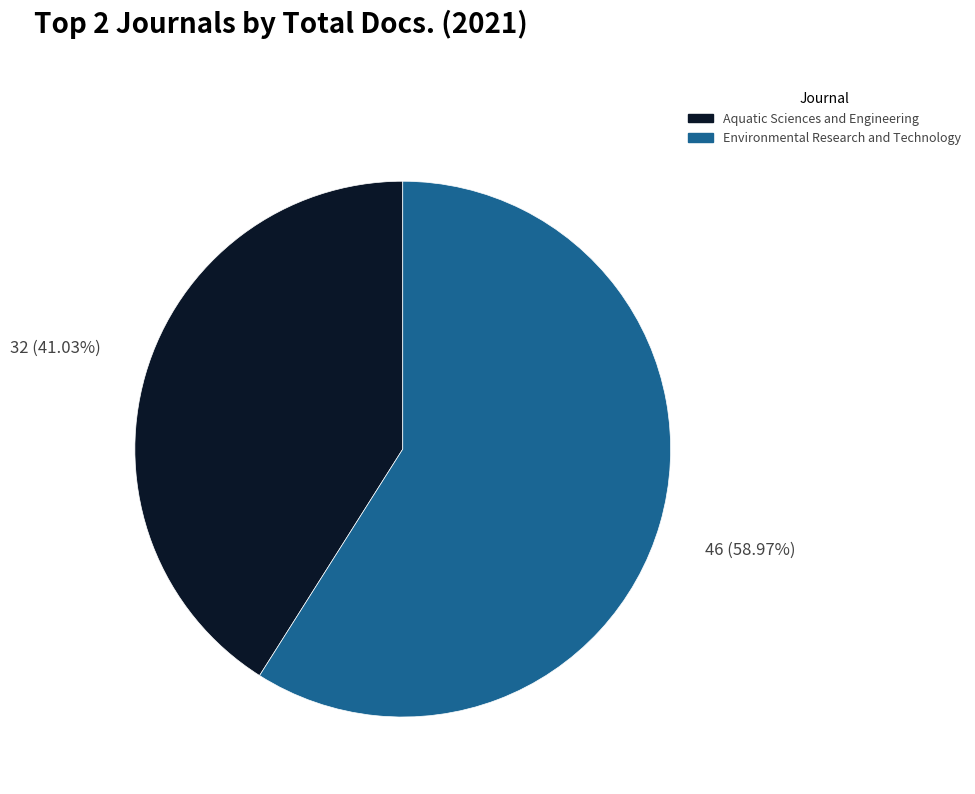

Which category accounts for the majority?

Environmental Research and Technology